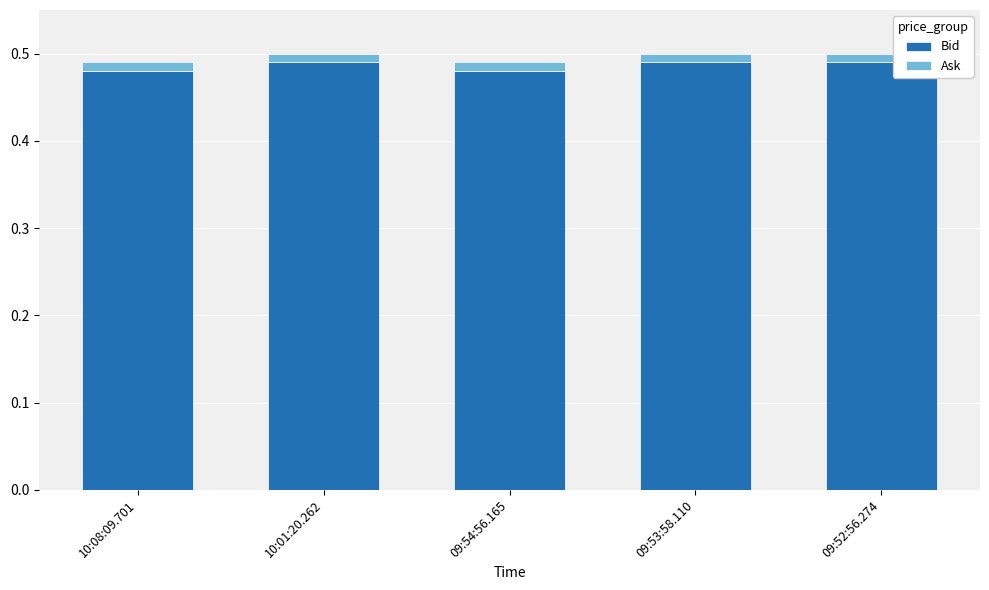

True or false: Bid has a value of 0.2 at 09:54:56.165.

False